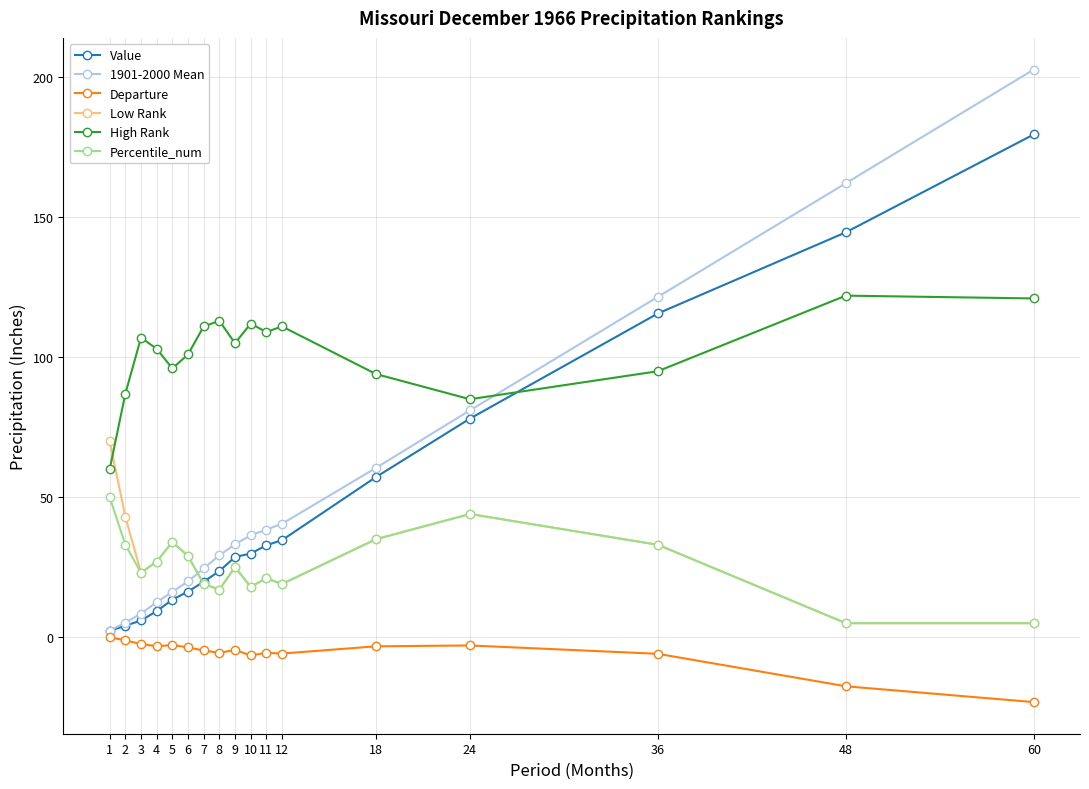

What value does the Value series have at 9?

28.6